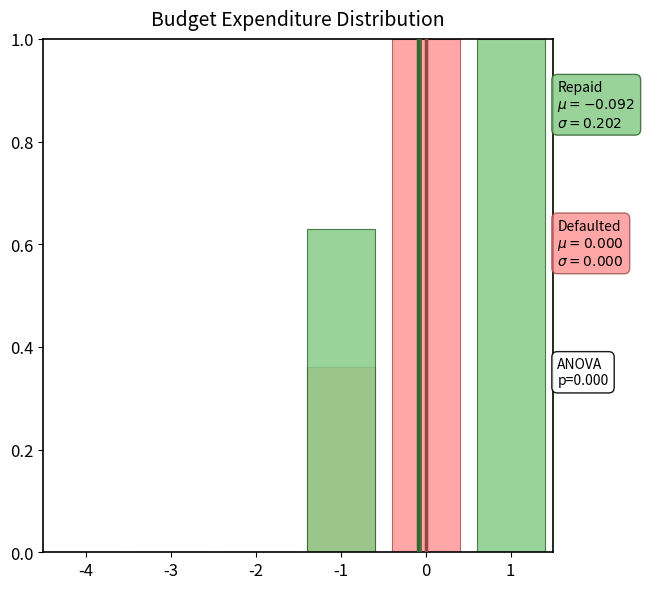

The Repaid series shows 0.0 at -2. True or false?

True